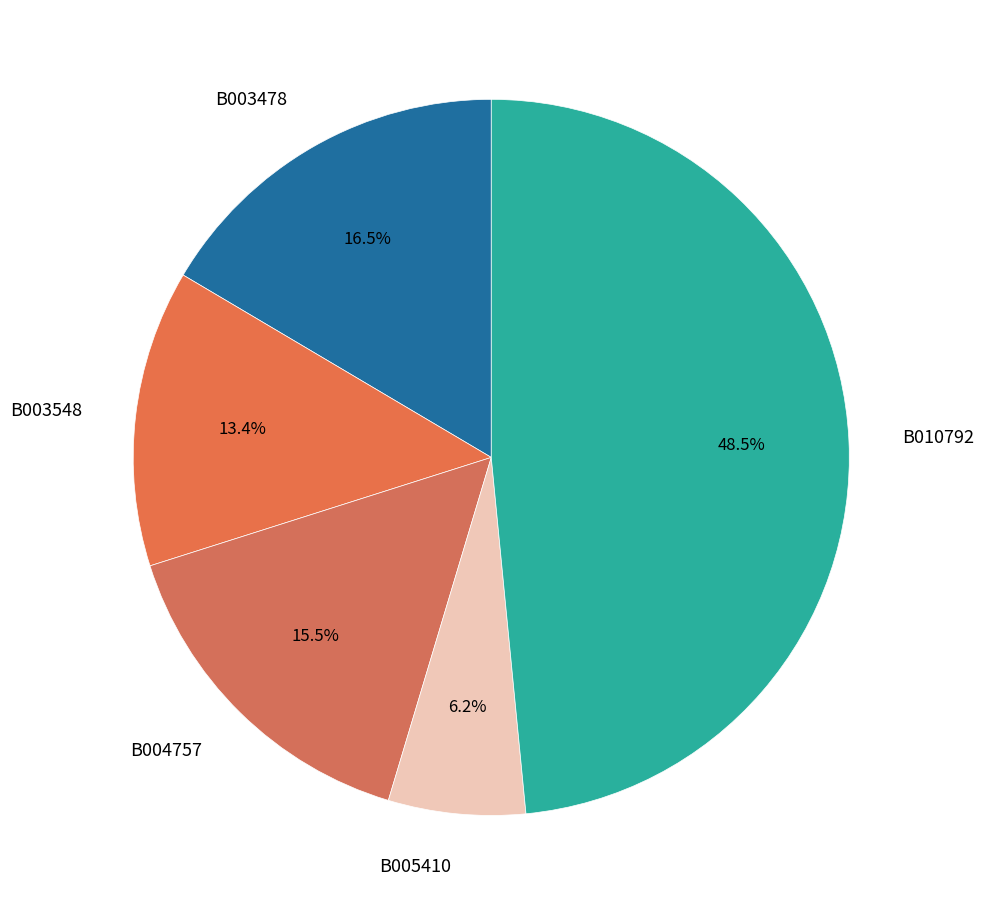

Does B005410 represent more than half of the total?

No